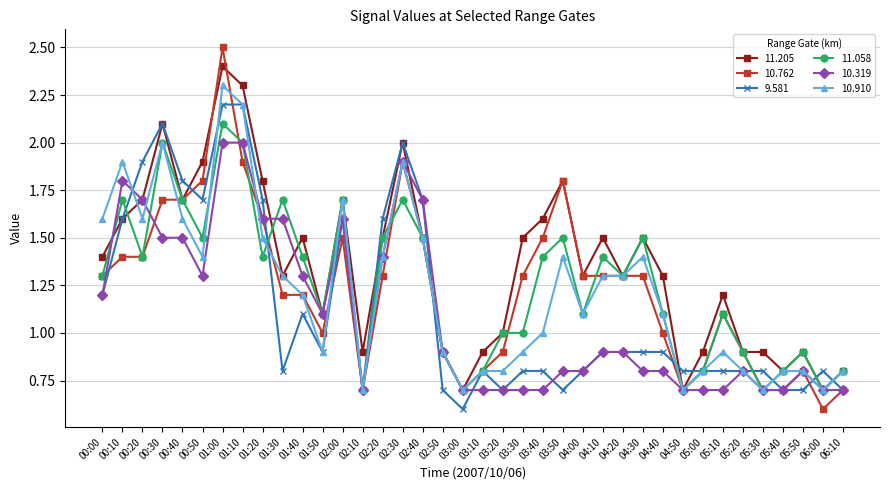

At which category does 11.058 reach its first local peak?

00:10